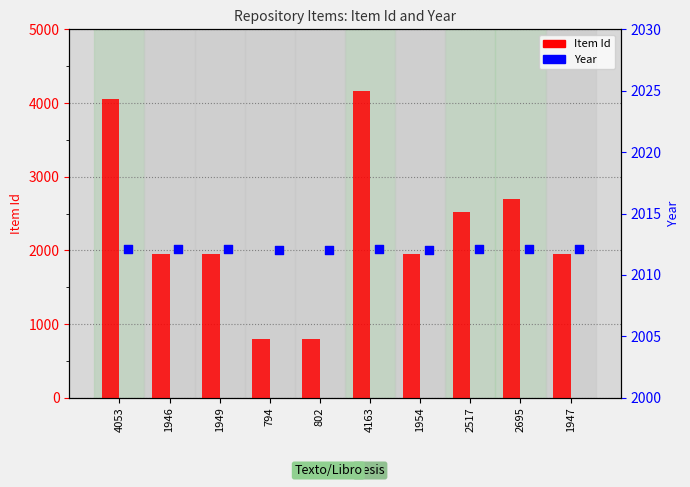

At which category is the sum across all series the highest?

4163